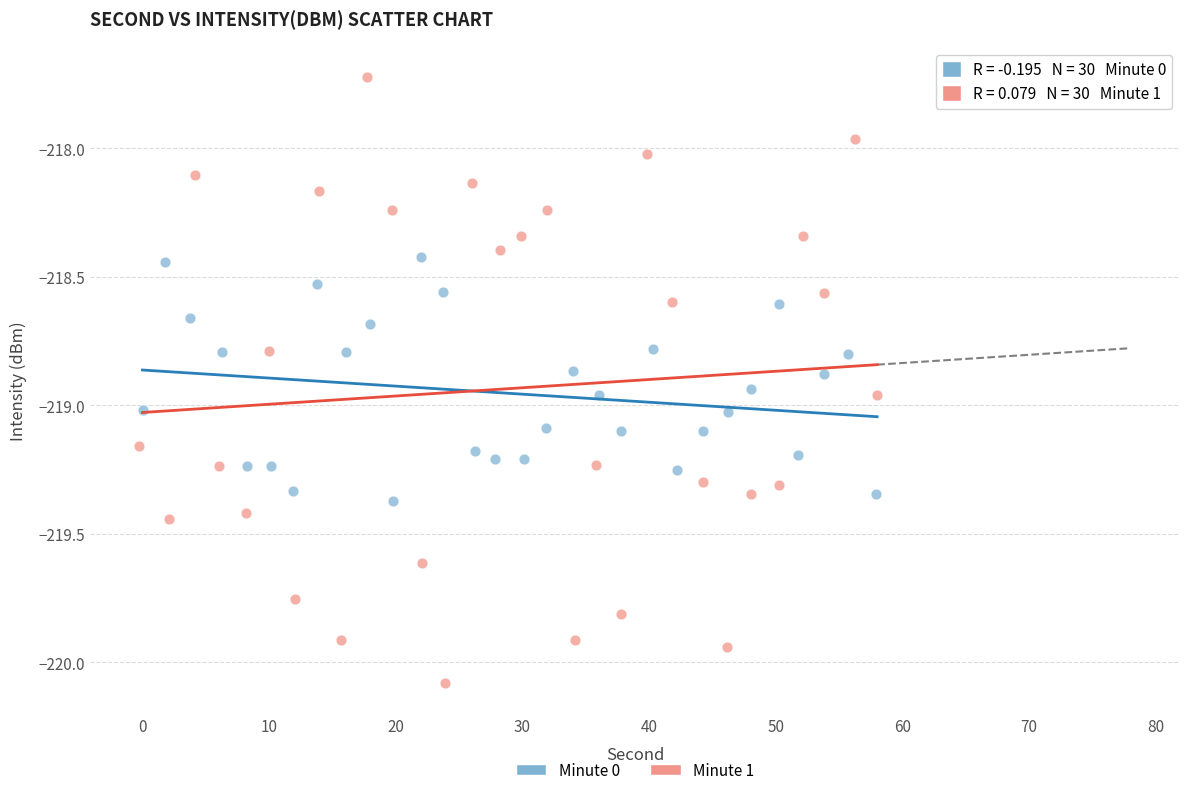

Which series reaches the maximum Y coordinate?

Minute 1